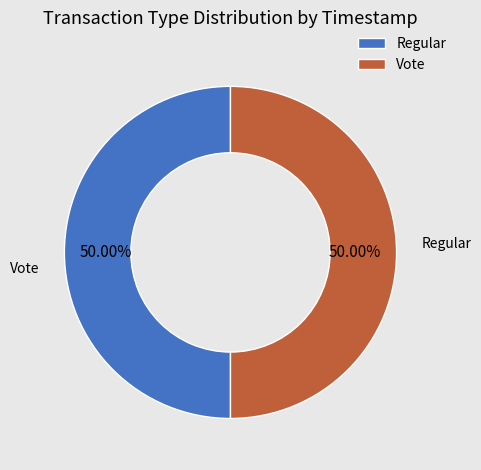

Which slice is the largest?

Regular